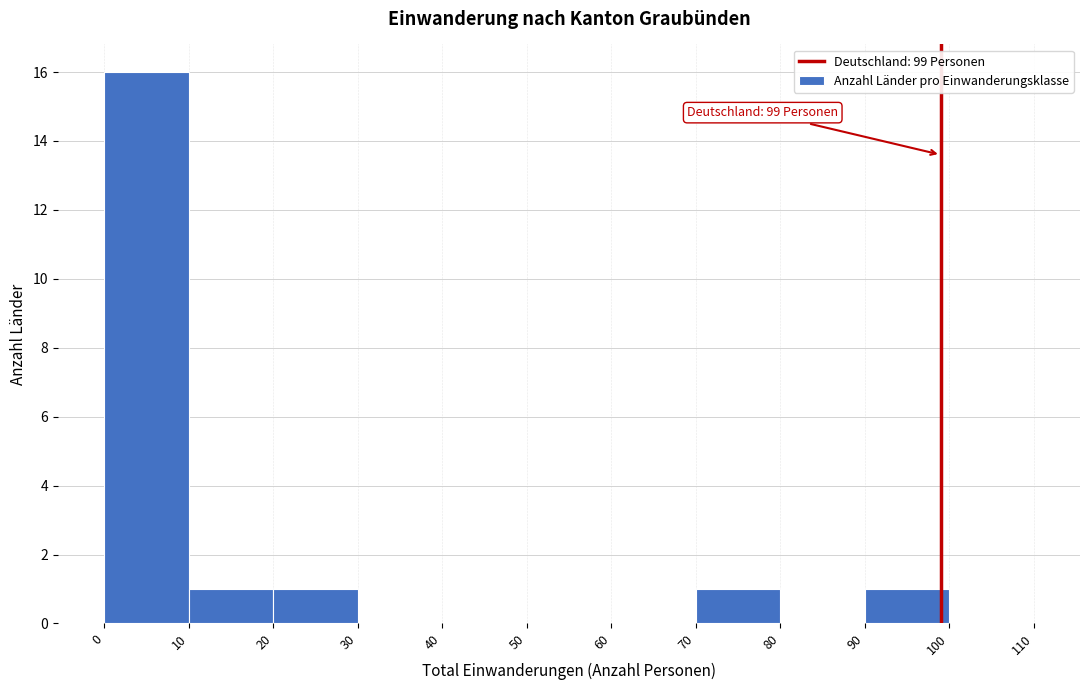

Which range on the x-axis has the tallest bar?

0 to 10